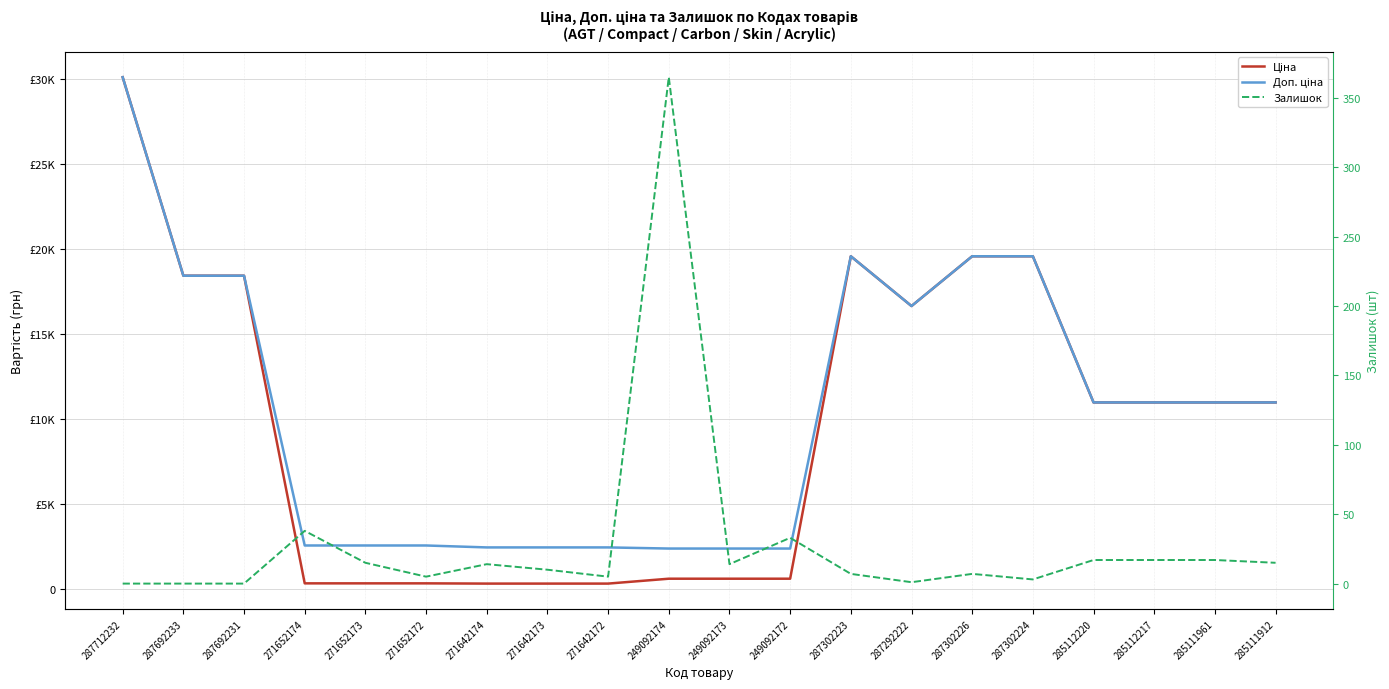

How many values in Залишок are above zero?

17